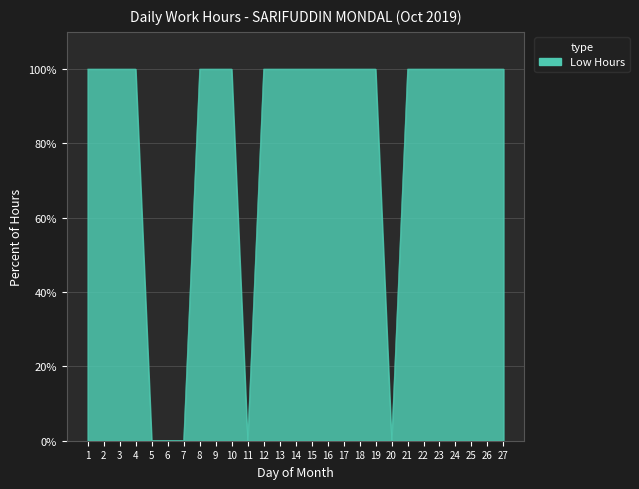

Reading left to right, list all the values displayed in this chart.

100	100	100	100	0	0	0	100	100	100	0	100	100	100	100	100	100	100	100	0	100	100	100	100	100	100	100